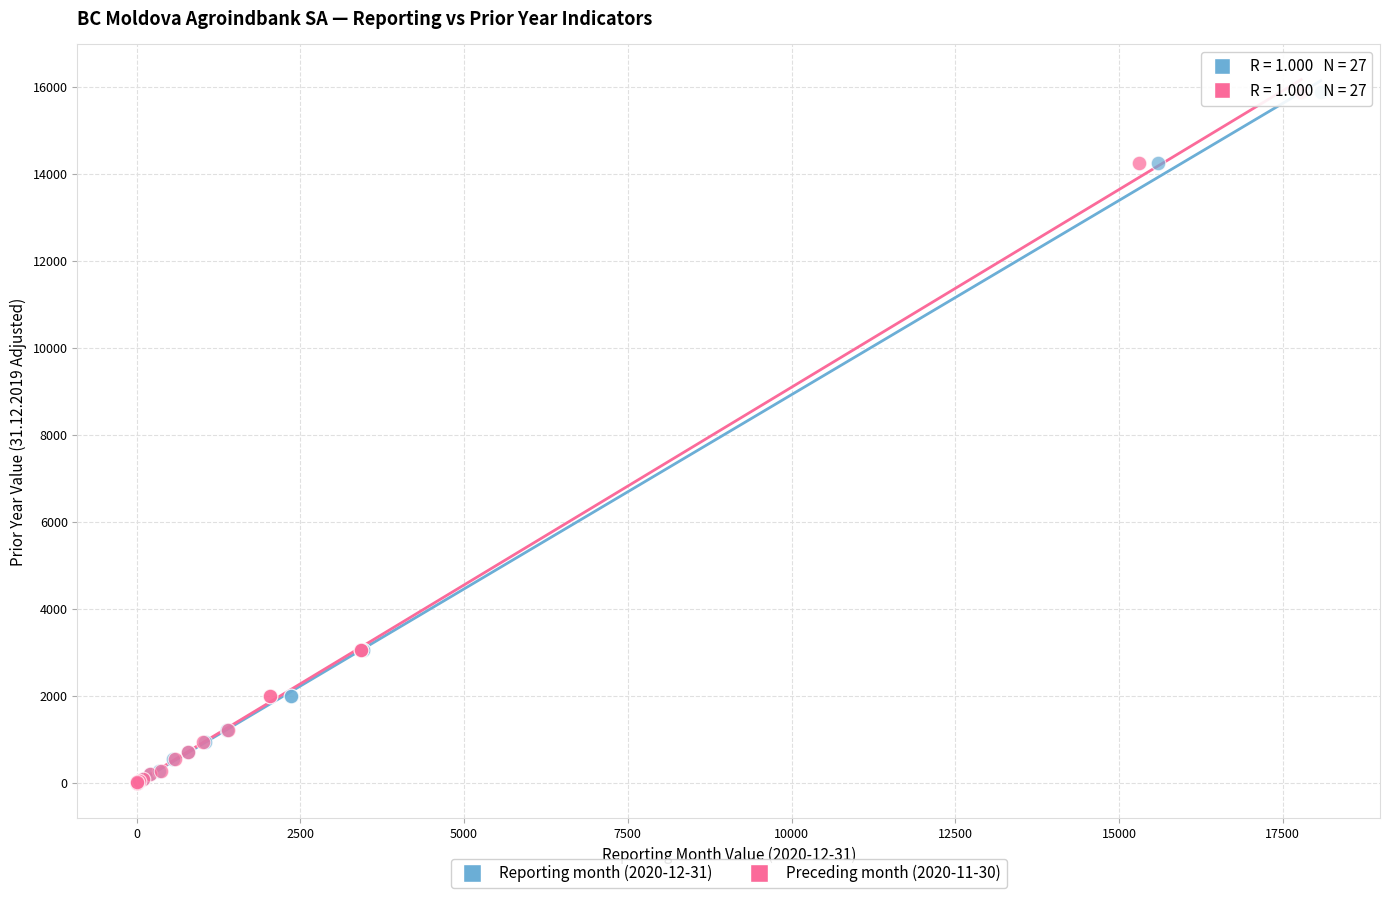

What are all the series names shown in the legend?

Reporting month (2020-12-31), Preceding month (2020-11-30)